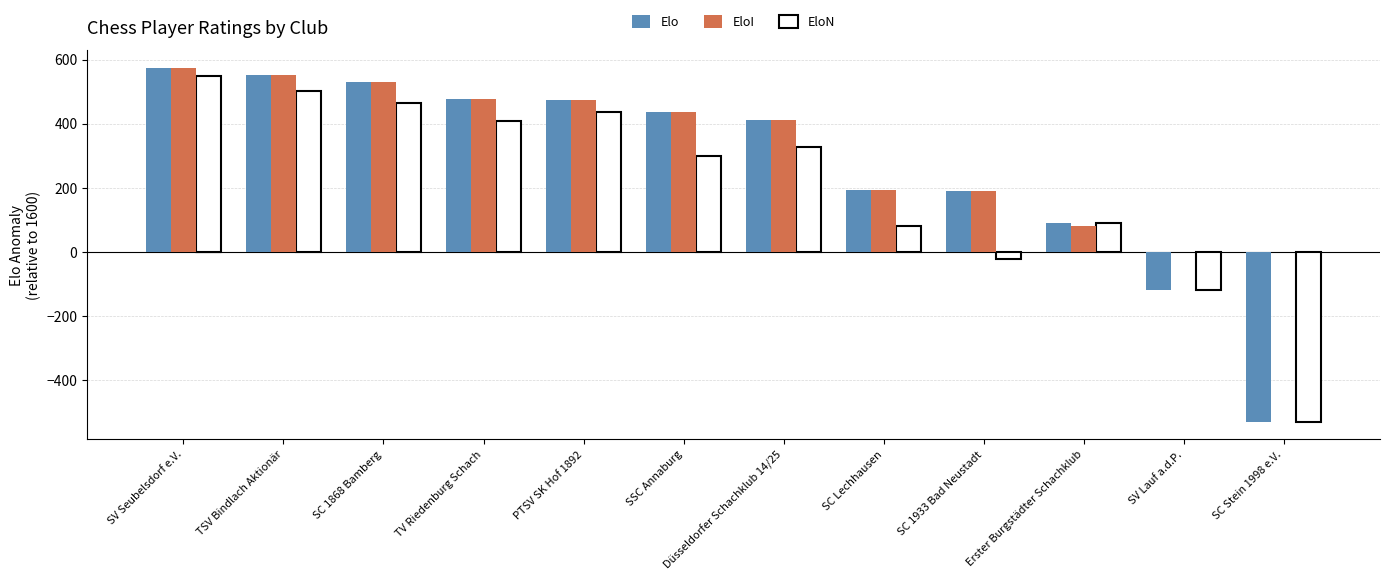

What is the sum of all Elo values?

3280